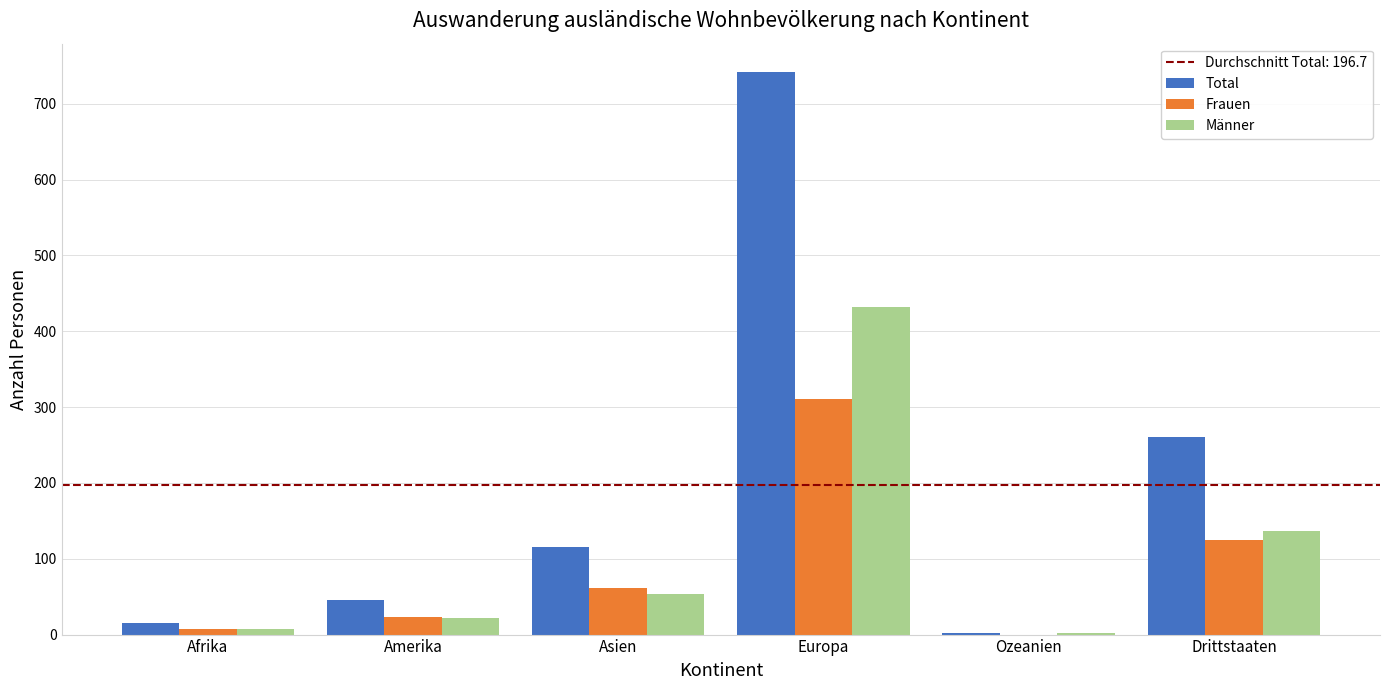

Reading right to left, extract all data points from this chart.

Total: 261	2	742	115	45	15
Frauen: 125	0	310	62	23	7
Männer: 136	2	432	53	22	8